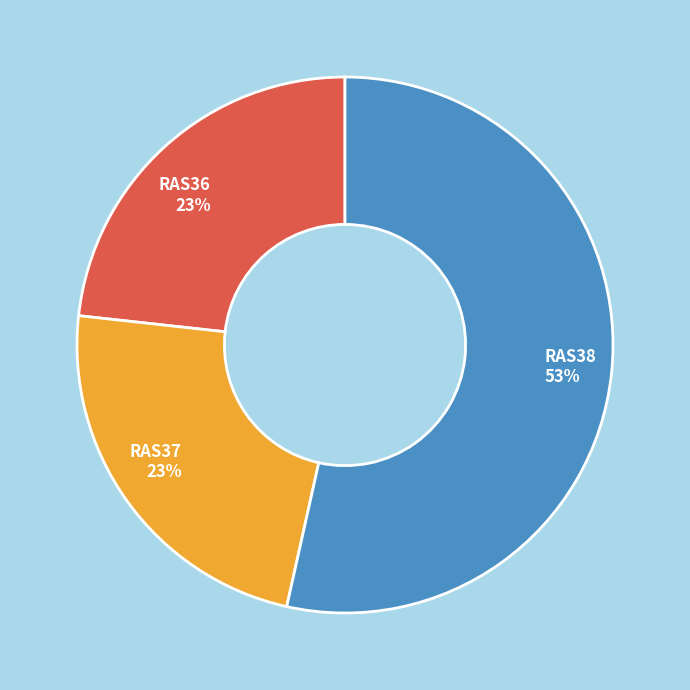

Approximately how many times larger is the value at RAS38 compared to RAS36?

2.3